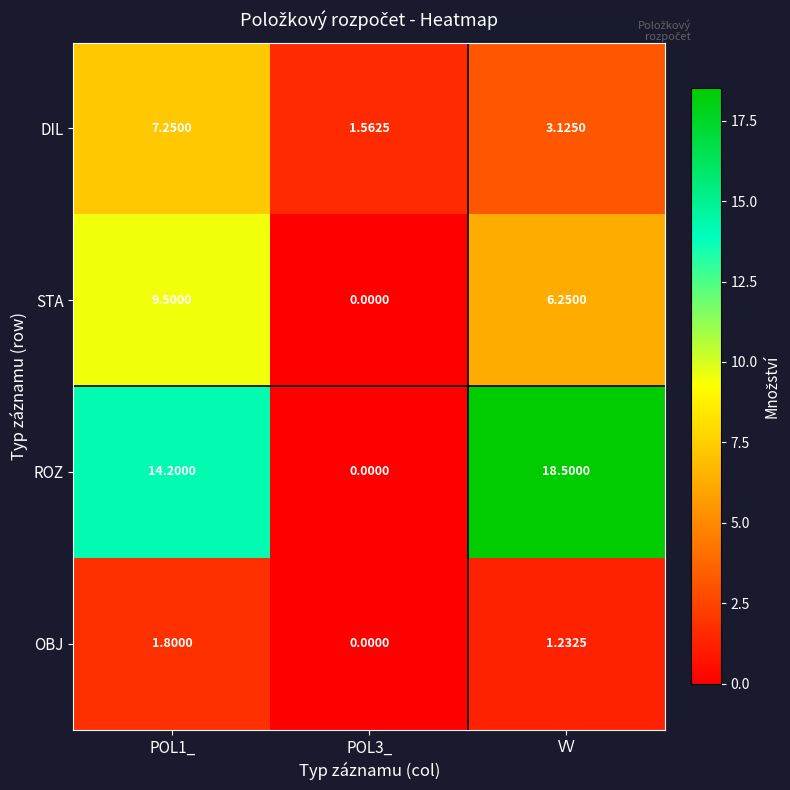

Which series has the largest total across all categories?

ROZ